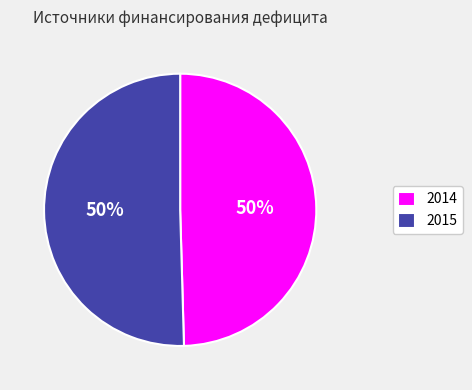

What is the majority slice?

2015